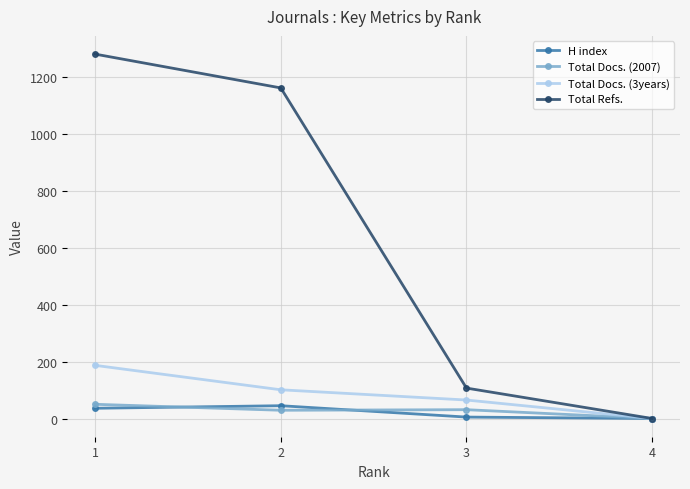

True or false: H index has a value of 5 at 3.

True